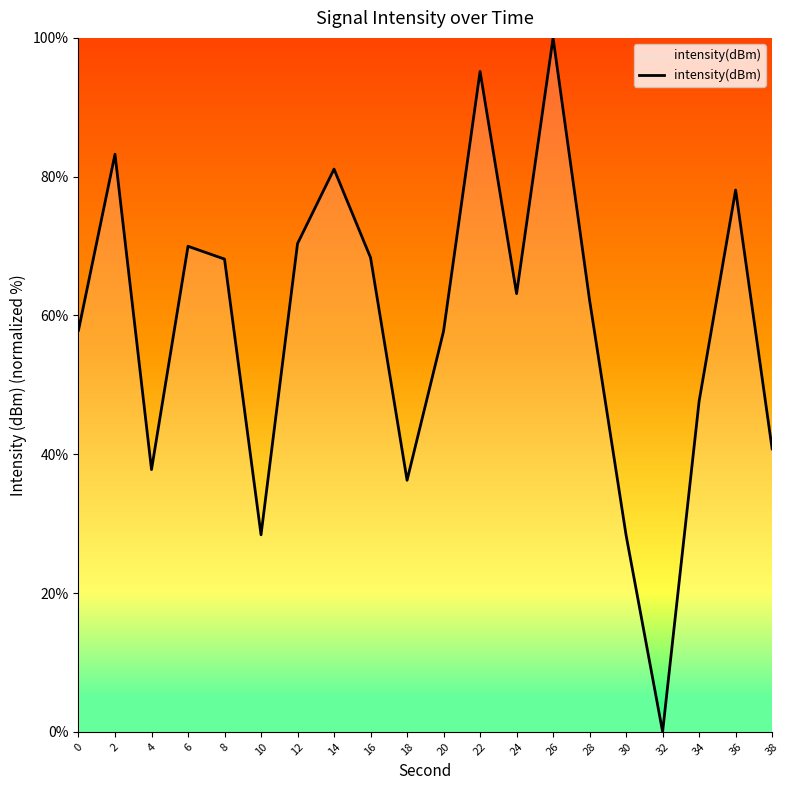

What is the difference between the maximum and minimum values?

100.0